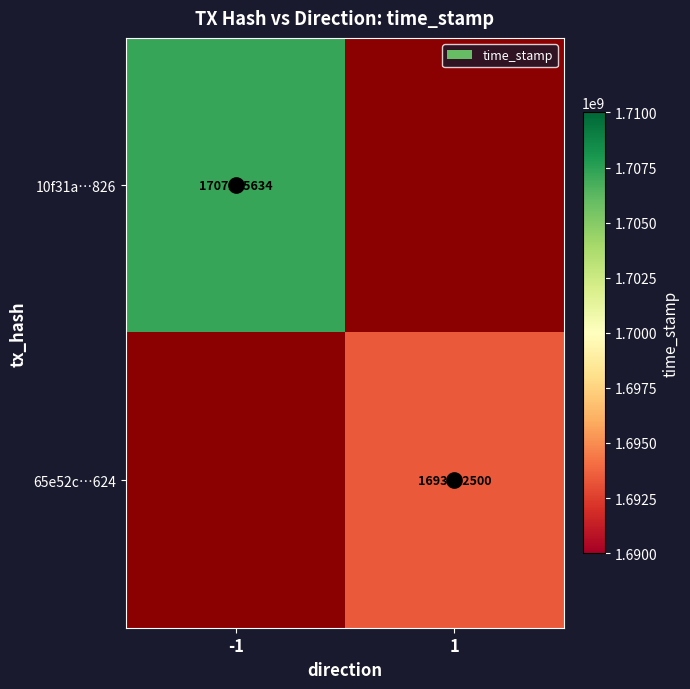

What is the maximum value shown in the chart?

1707215634.0